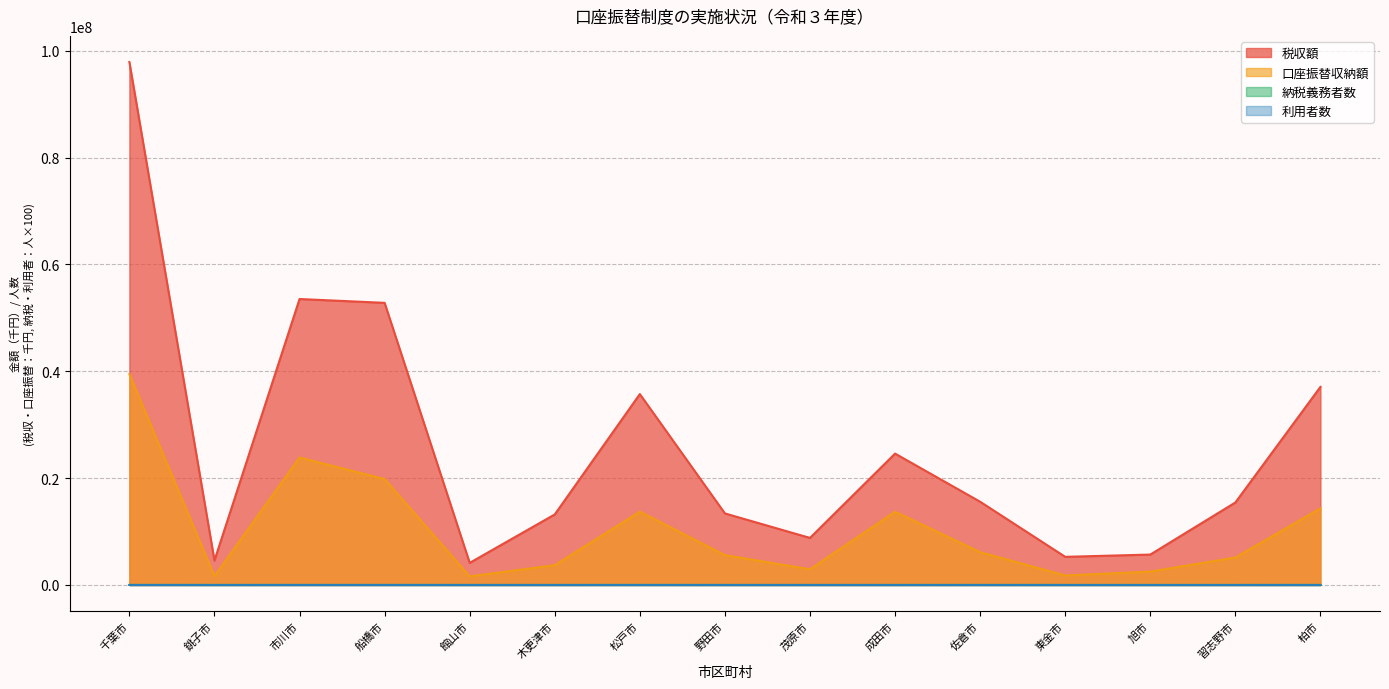

True or false: 納税義務者数 has a value of 4950.3 at 松戸市.

False